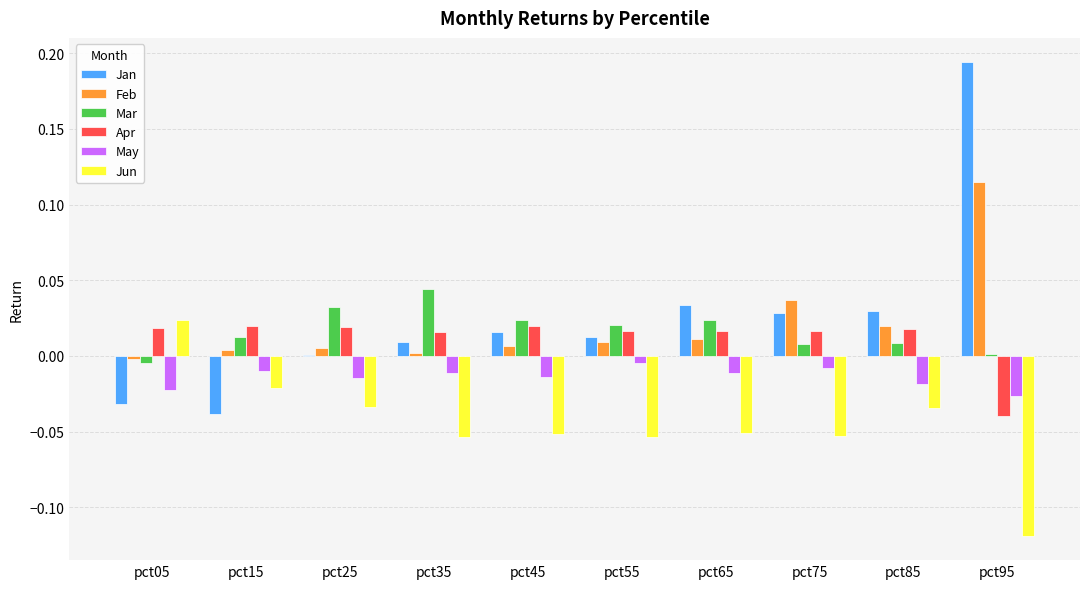

Count the number of data series in this chart.

6